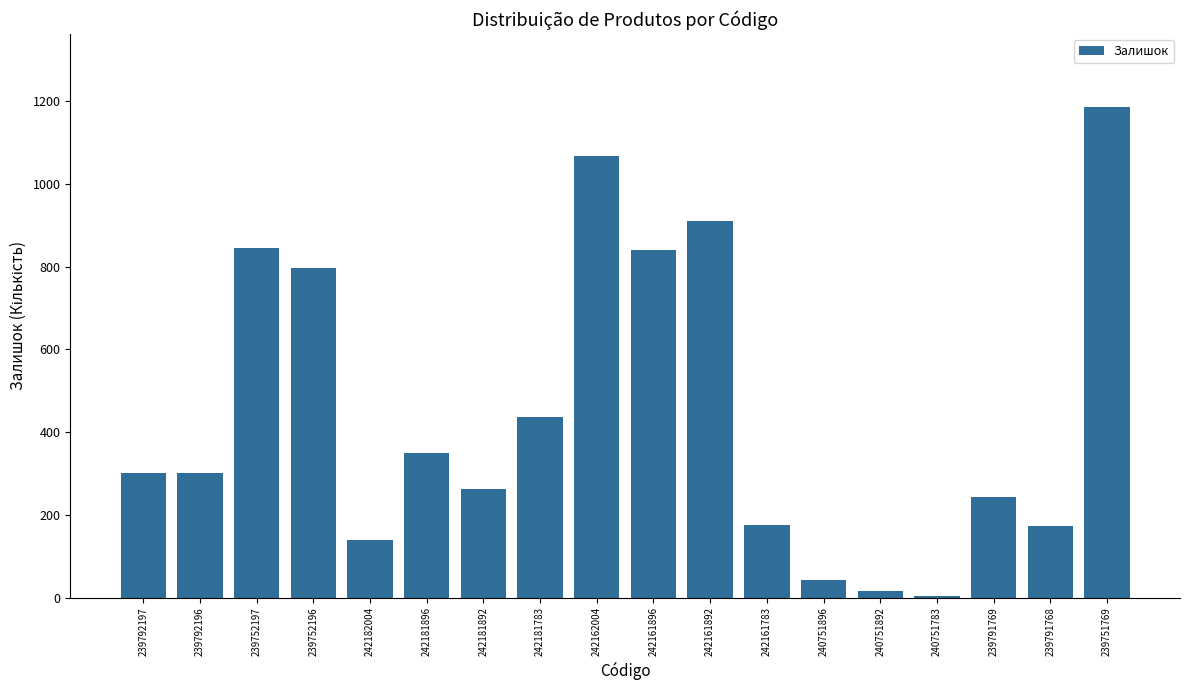

Is it true that the value at 242181896 is 350?

True